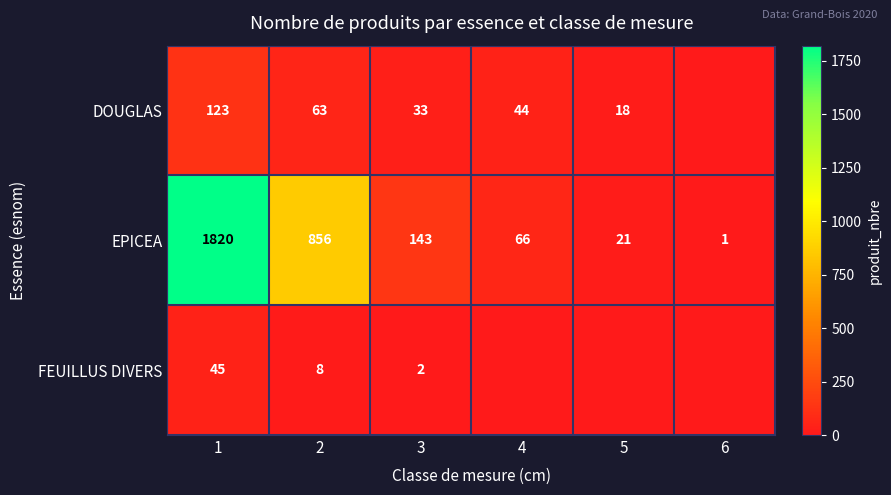

Is it true that EPICEA equals 21 at 5?

True